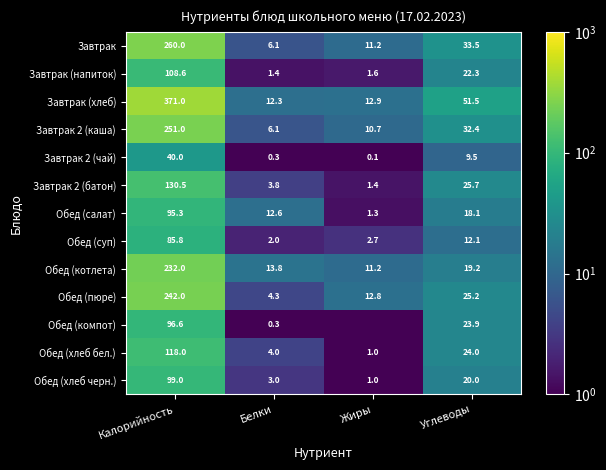

How many values in the Обед (салат) series are below 18?

2